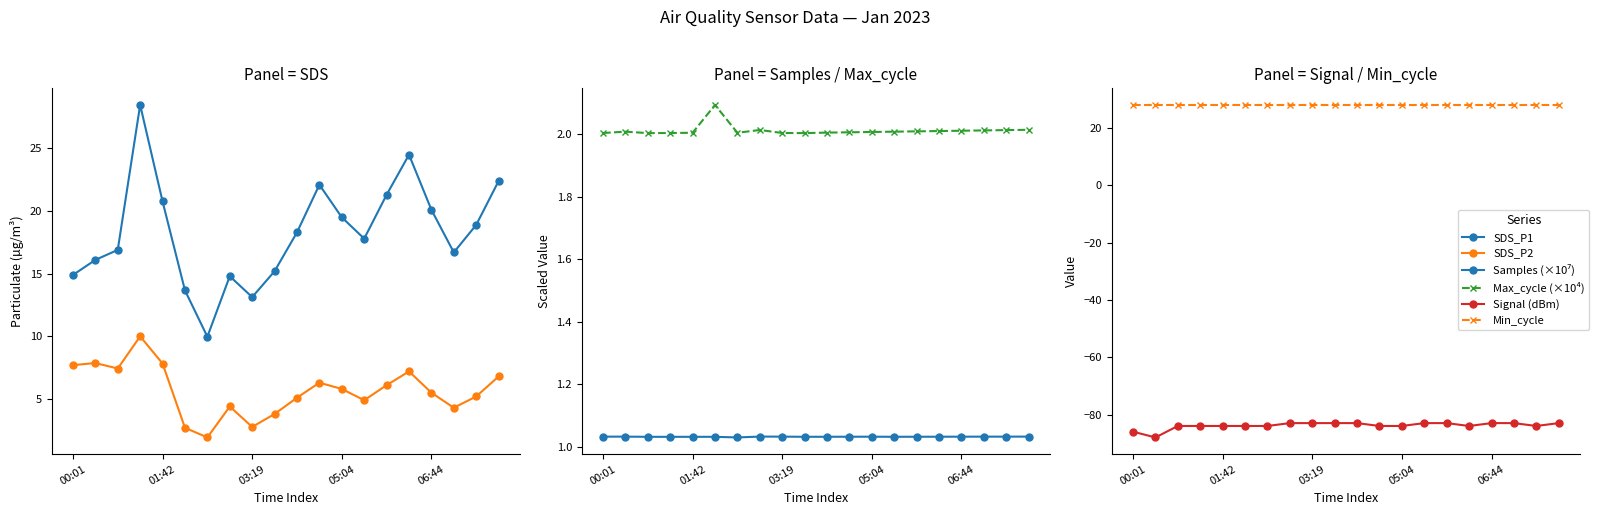

The Signal (dBm) series shows -84.0 at 6. True or false?

True